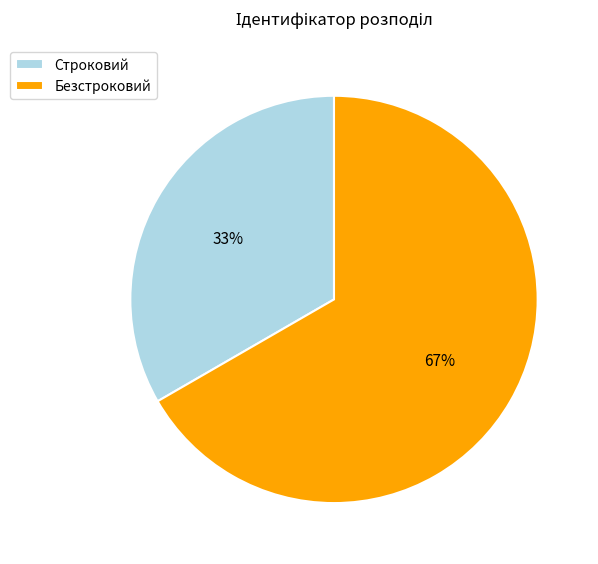

What is the largest slice in the pie chart?

Безстроковий